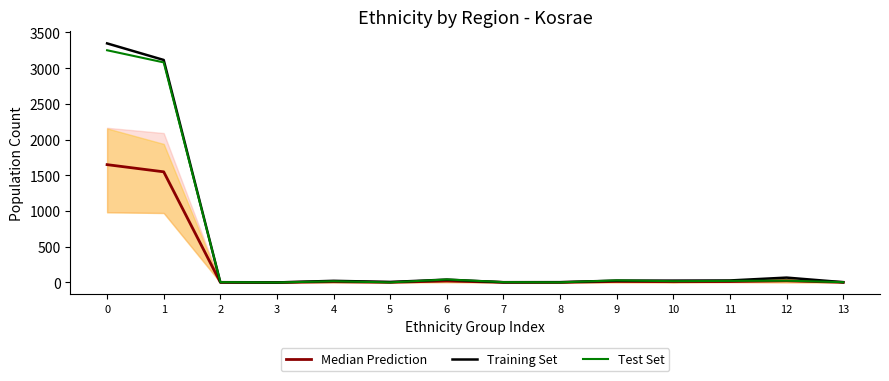

What is the value of the Training Set point at the 9th from the left?

4.0